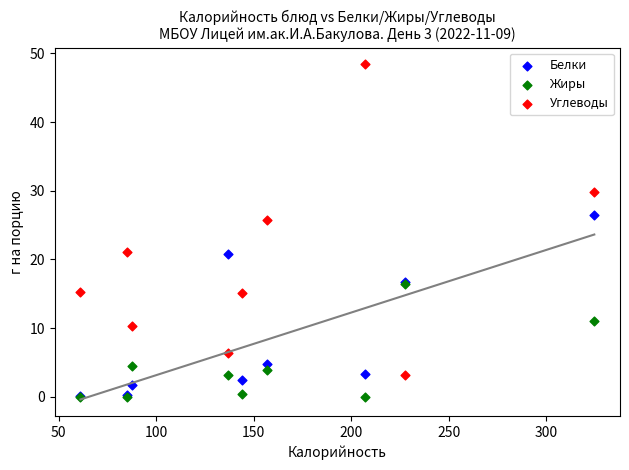

In the Жиры series, what Y value is closest to 8?

11.1